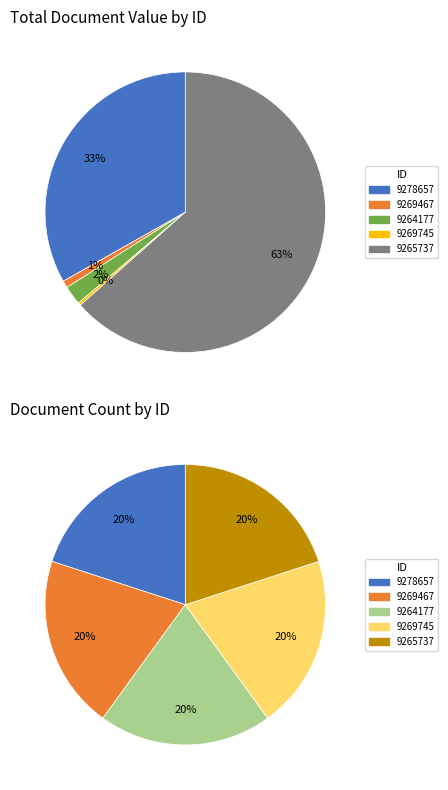

Which category has the smallest portion of the pie?

9269745